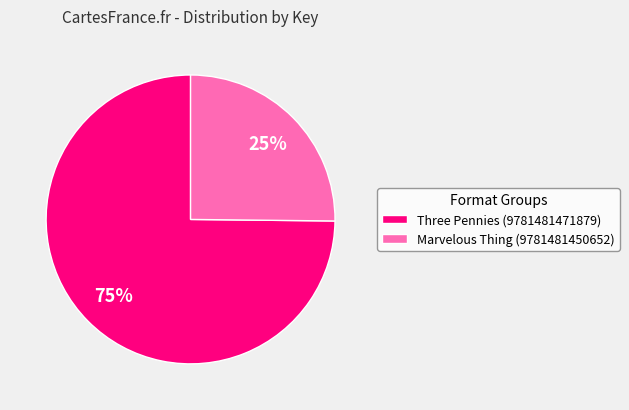

To the nearest percent, what is the average slice percentage?

50%